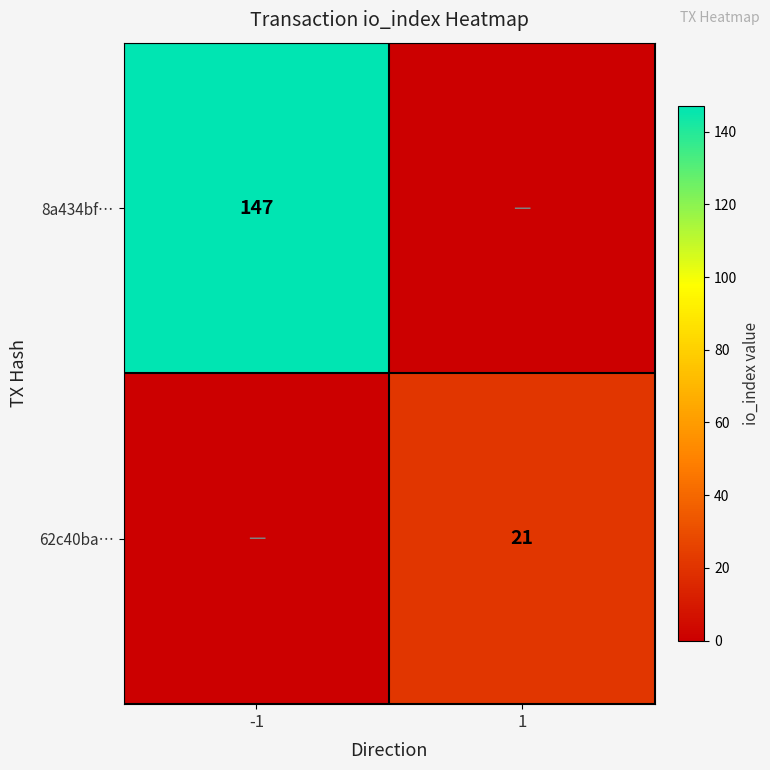

The 62c40ba… series shows 21 at 1. True or false?

True